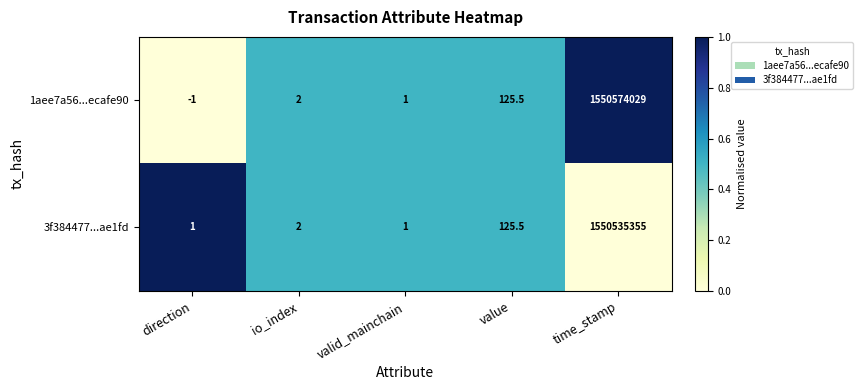

How many positive values does the 1aee7a56...ecafe90 series have?

4